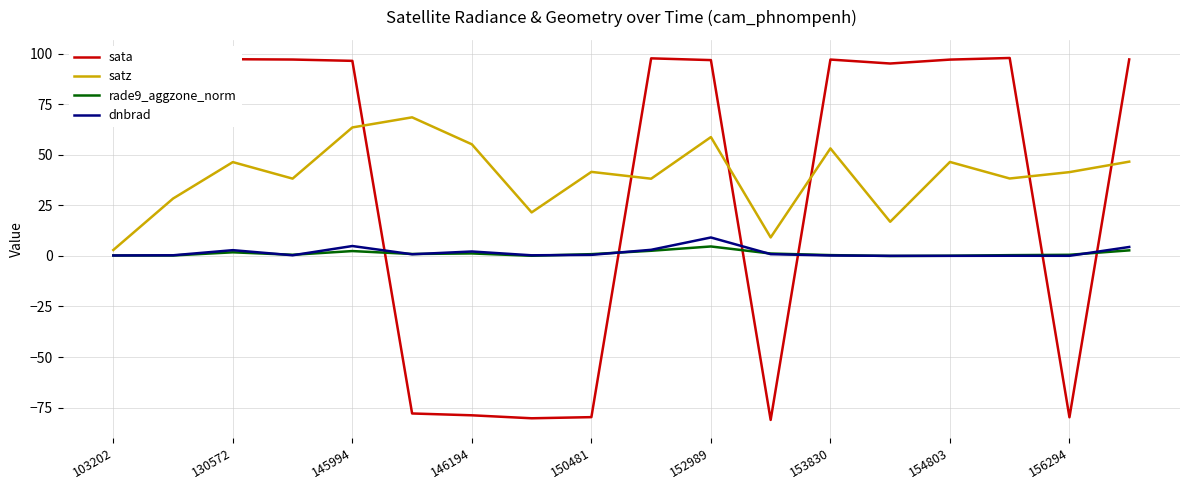

How many times do sata and dnbrad cross each other?

6